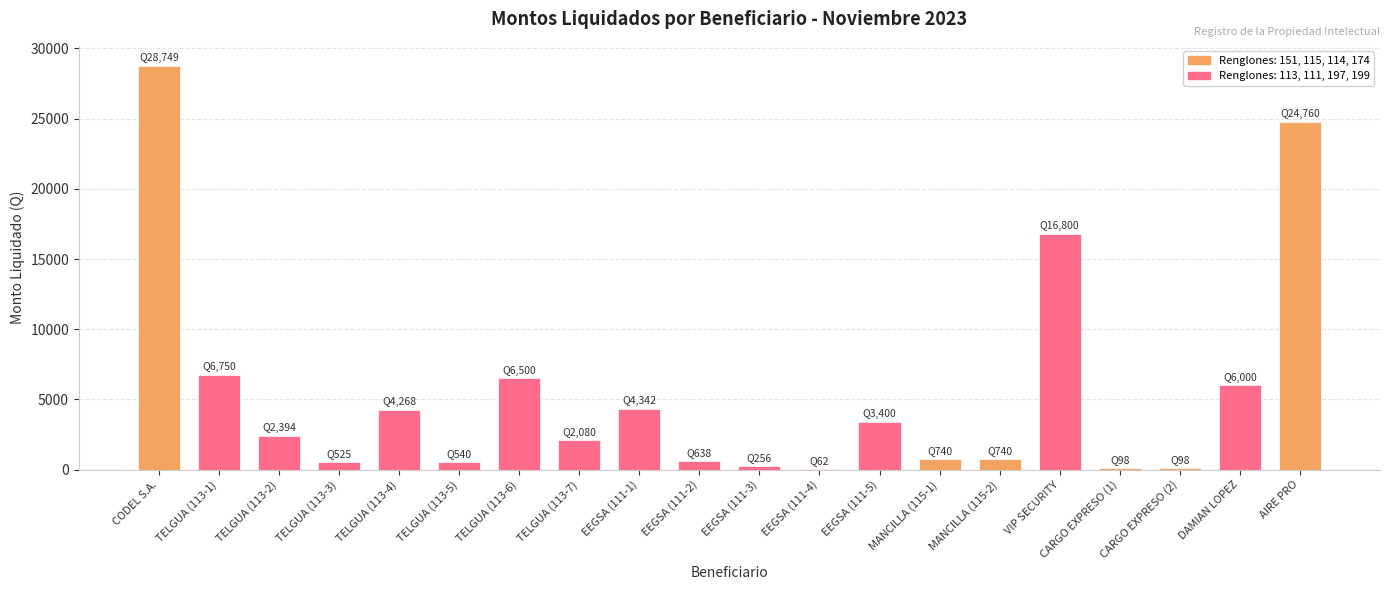

The value at TELGUA (113-1) is 6750.0. True or false?

True